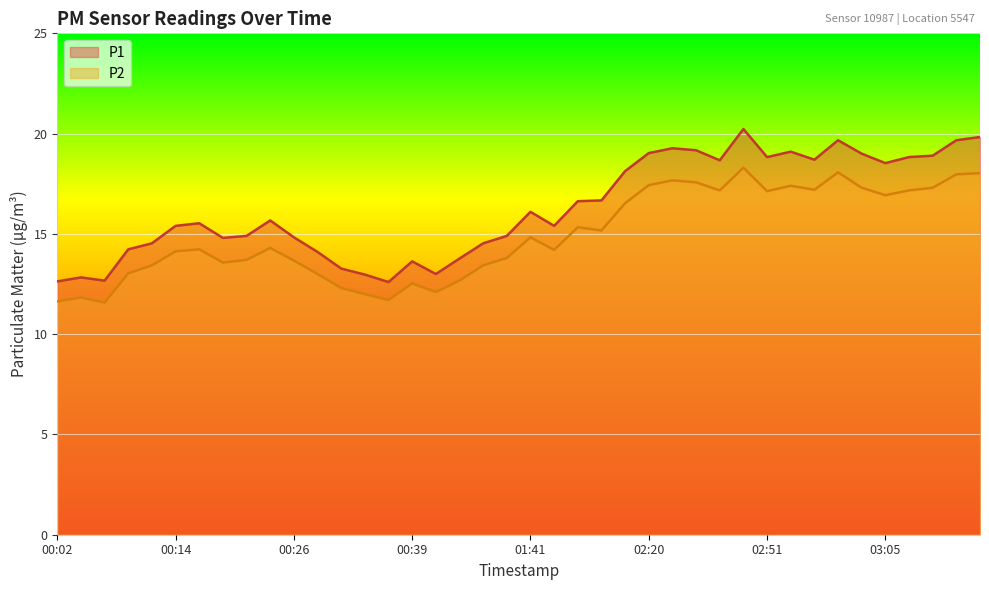

At which category is the sum across all series the highest?

02:42